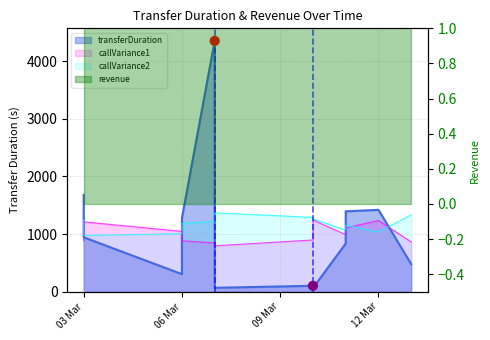

What is the change in value from 2024-03-07 to 2024-03-13?

+411